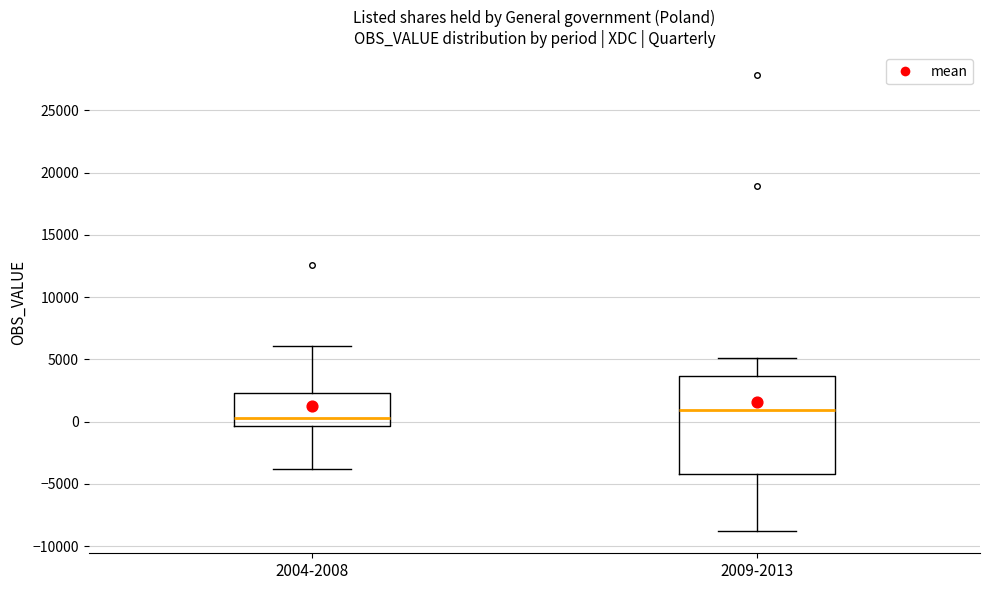

Reading left to right, transcribe this box plot: for each box, give where its median line is, the range the box spans, and where its two whiskers end, as read against the y-axis. The values are not printed on the chart, so give them approximately, as read against the axis.

2004-2008: median 500, box -500 to 2500, whiskers -4000 to 6000
2009-2013: median 1000, box -4000 to 3500, whiskers -8500 to 5000